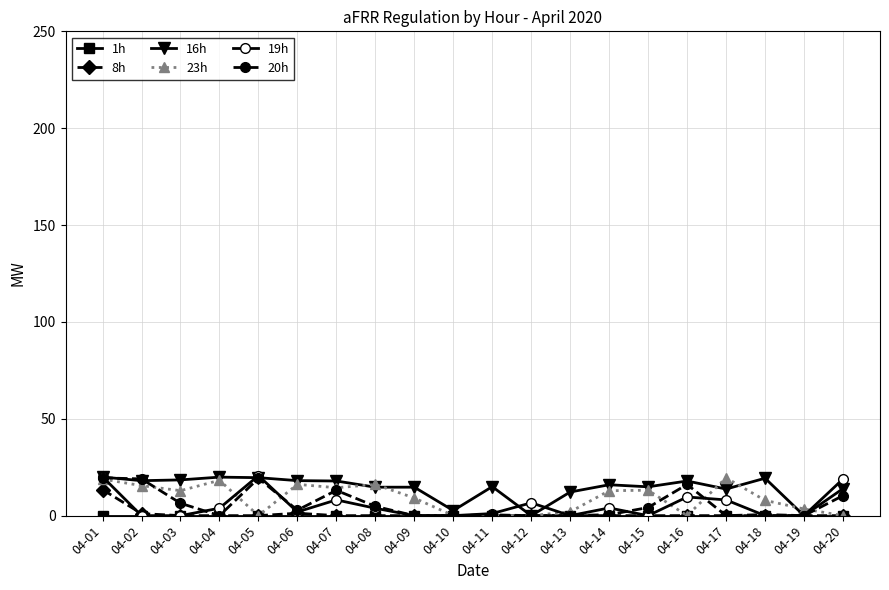

What is the spread (max minus min) of values at 04-01?

20.1